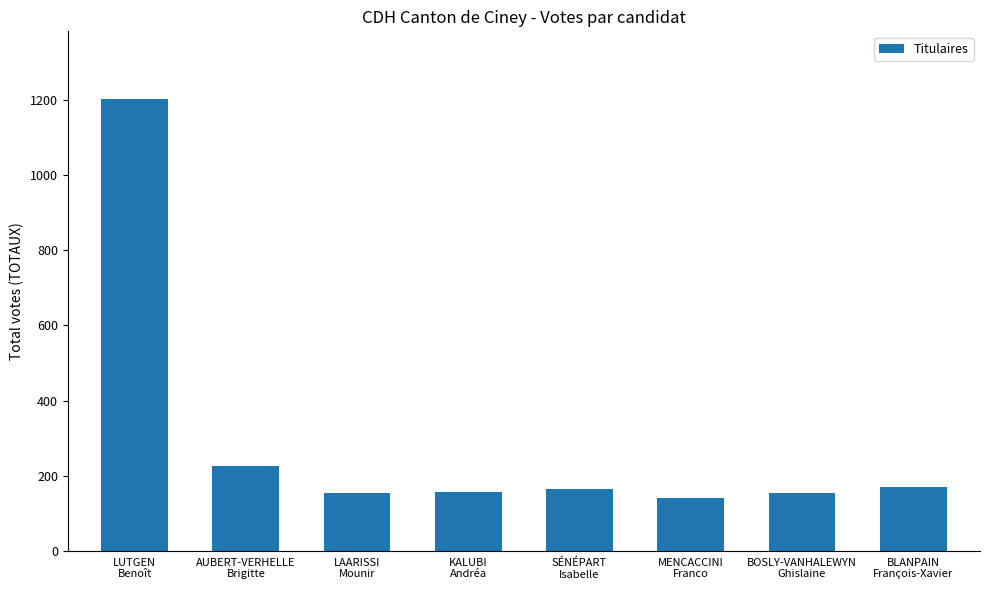

Are the bars grouped side by side (vs. stacked)?

No